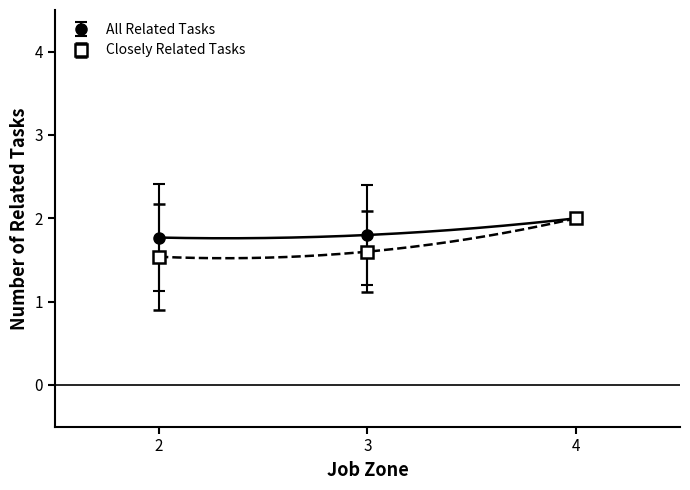

True or false: All Related Tasks and Closely Related Tasks cross at least once.

False